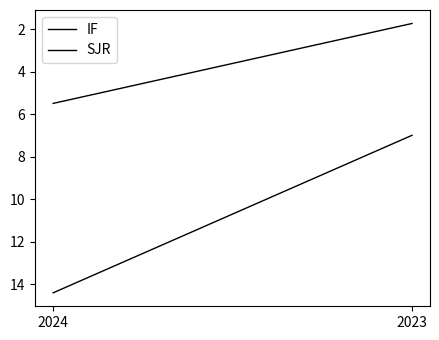

Which series has the largest total across all categories?

IF